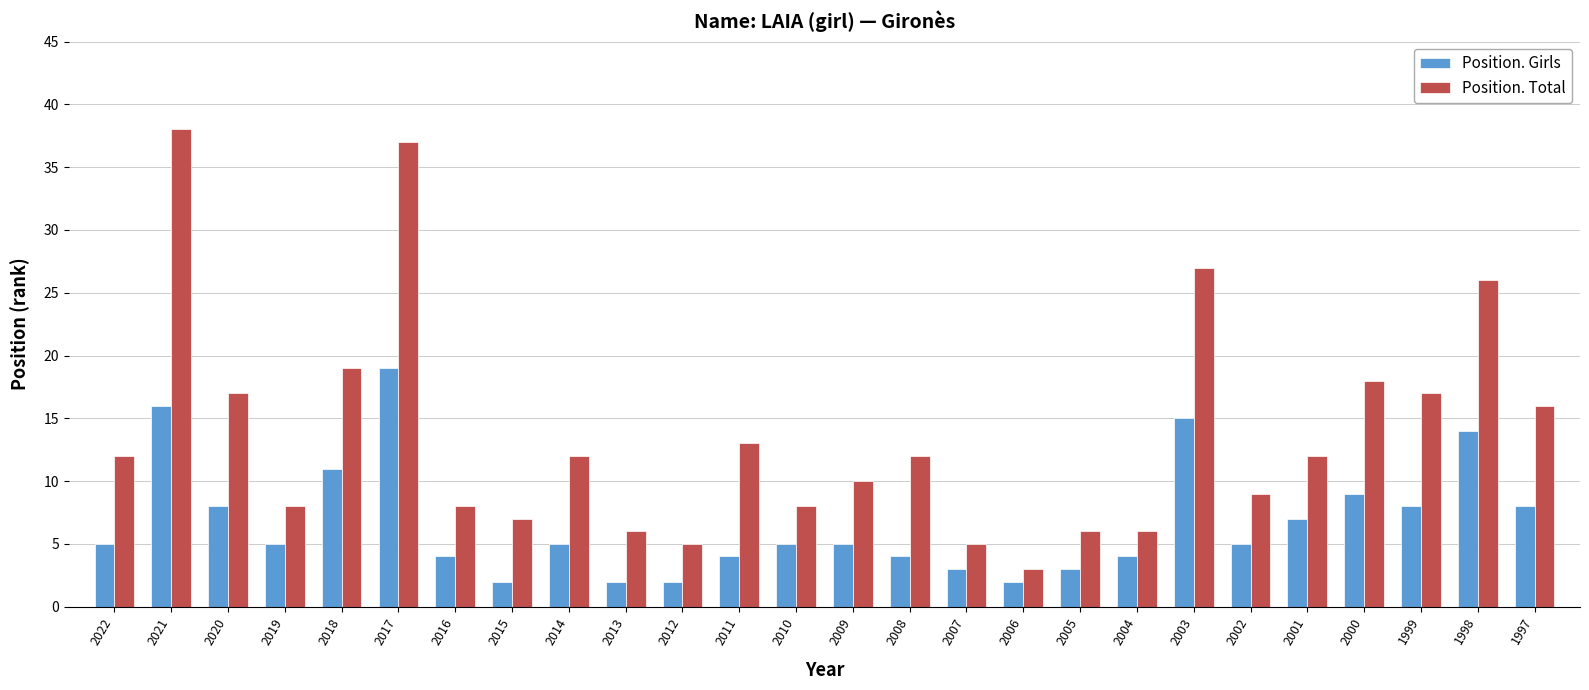

What is the difference between the highest and lowest values at 2021?

22